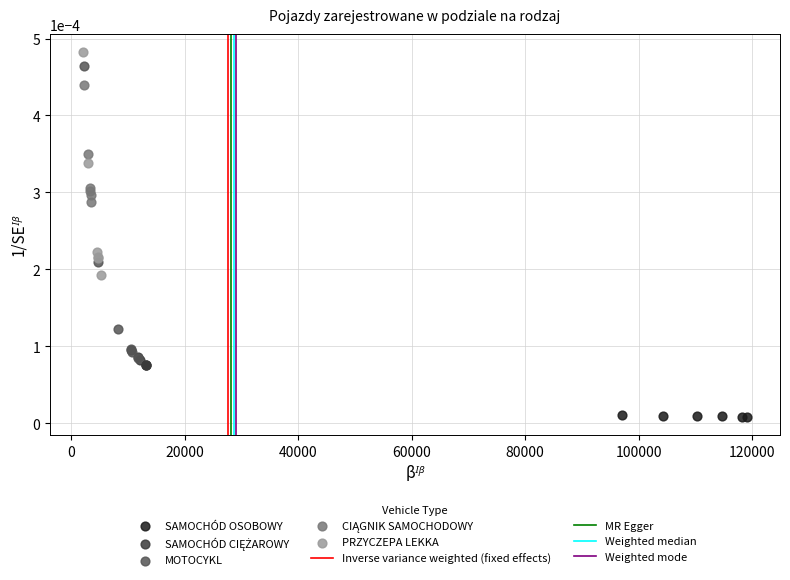

Which series has the widest spread of Y values?

MOTOCYKL